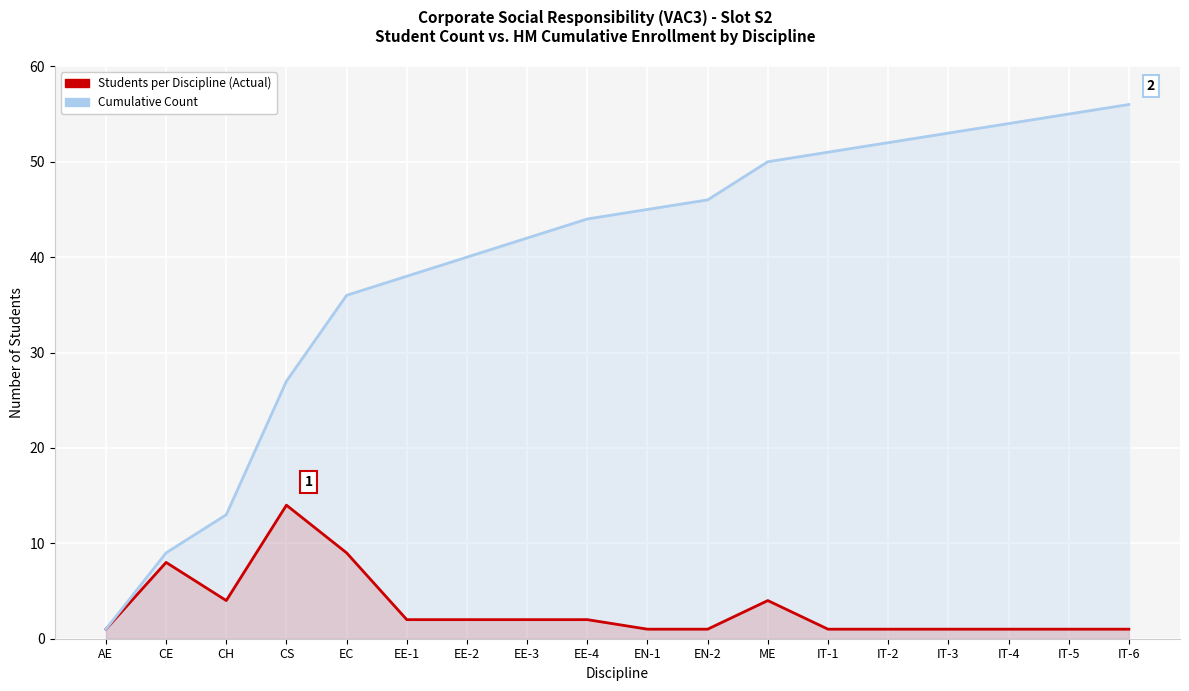

What is the label of the 15th point from the right?

CS